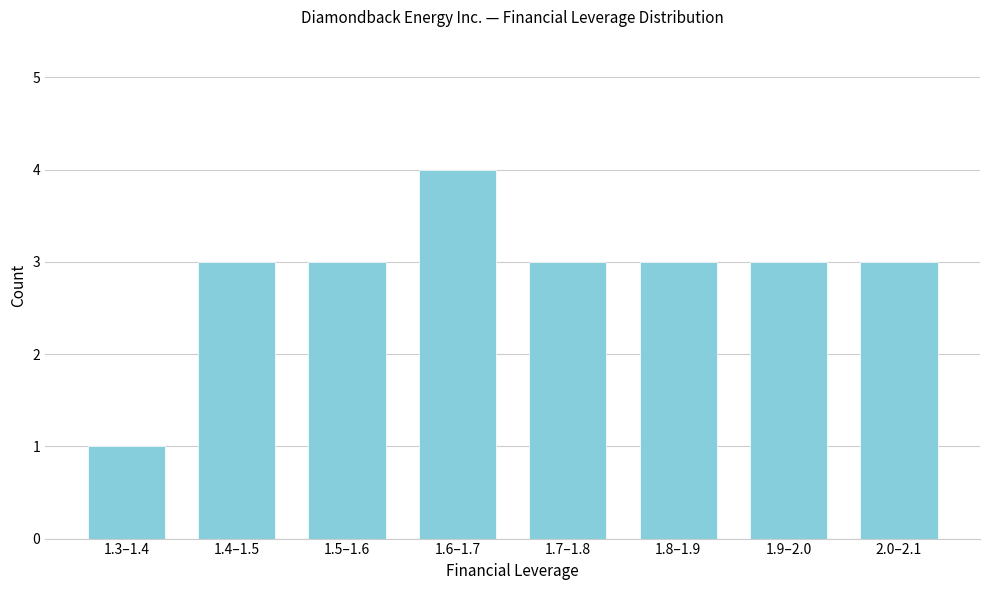

Reading left to right, extract all data points from this chart.

1	3	3	4	3	3	3	3